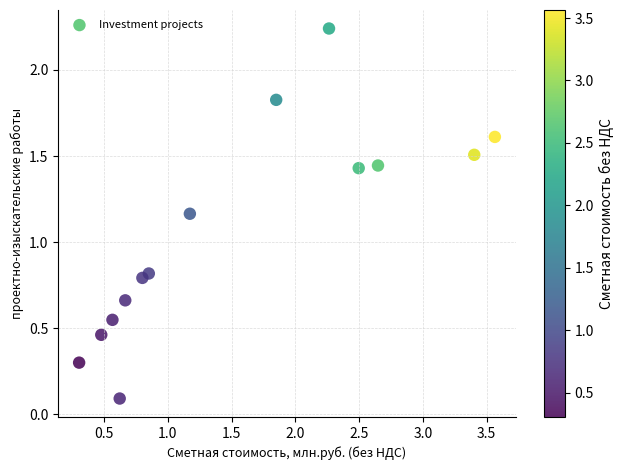

What is the range of X values (max minus min)?

3.3